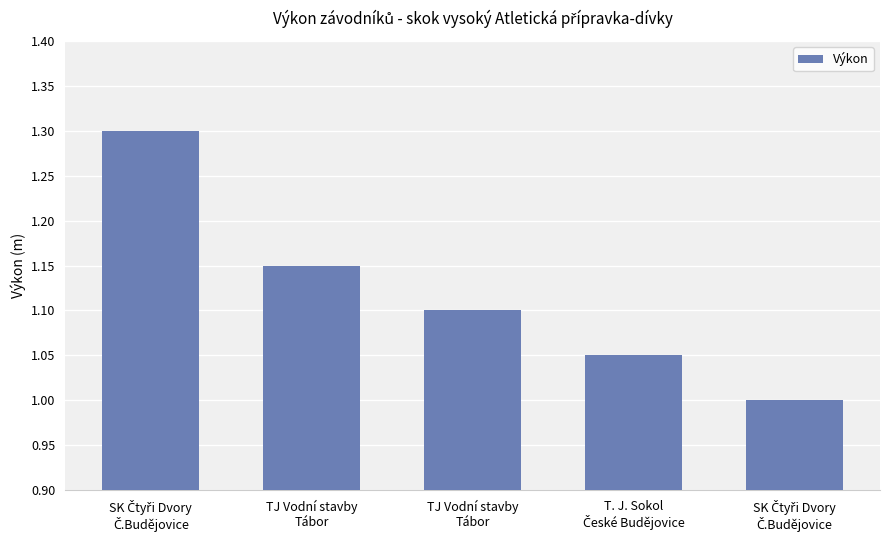

How many bars are there in total?

5